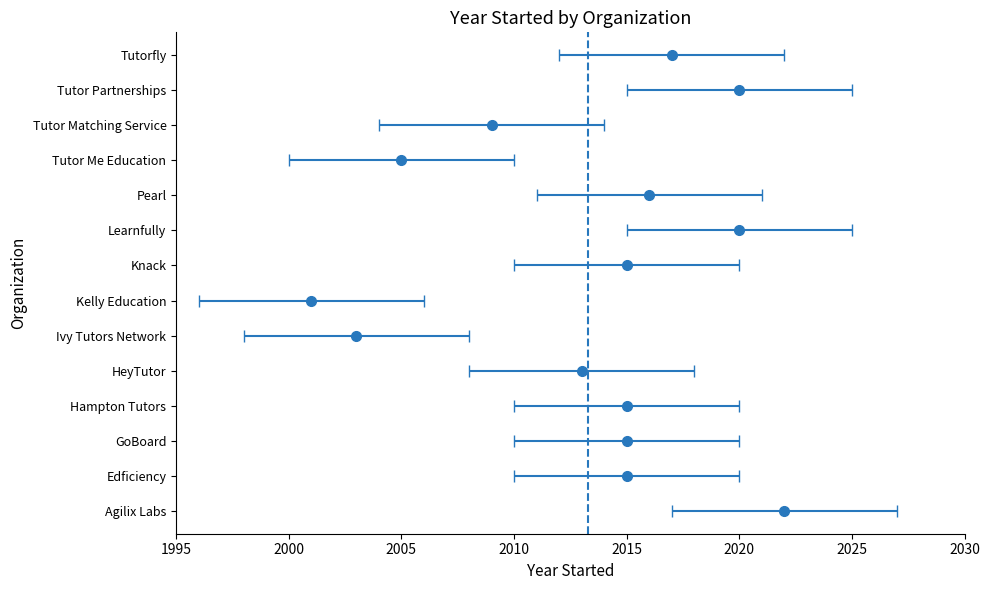

Which has a higher value, 1995 or 2000?

2000